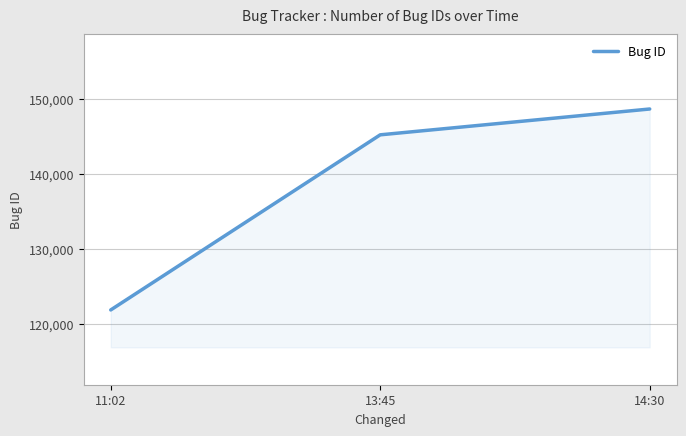

What is the difference between the maximum and second lowest values?

3454